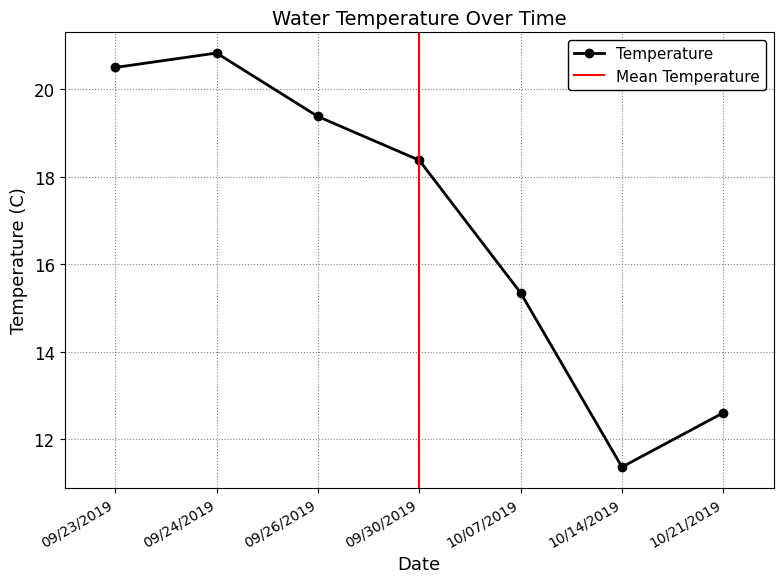

List the labels in order of value, largest first.

09/24/2019, 09/23/2019, 09/26/2019, 09/30/2019, 10/07/2019, 10/21/2019, 10/14/2019